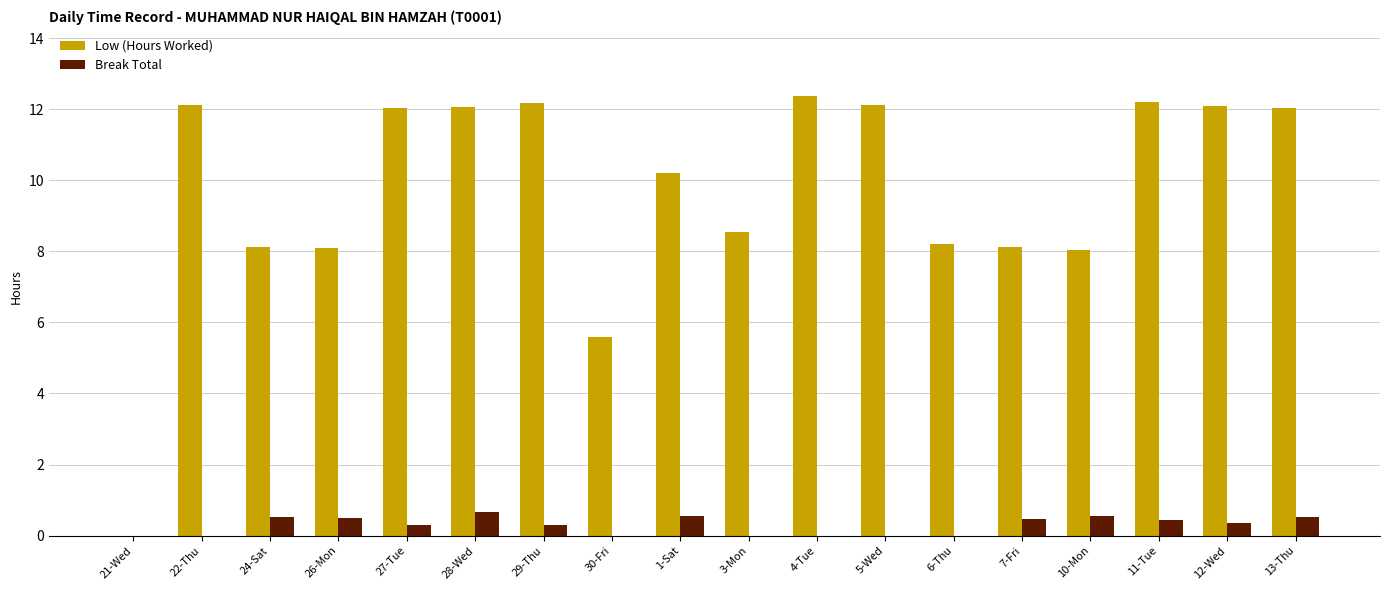

What is the sum of the Low (Hours Worked) values at 6-Thu and 13-Thu?

20.3